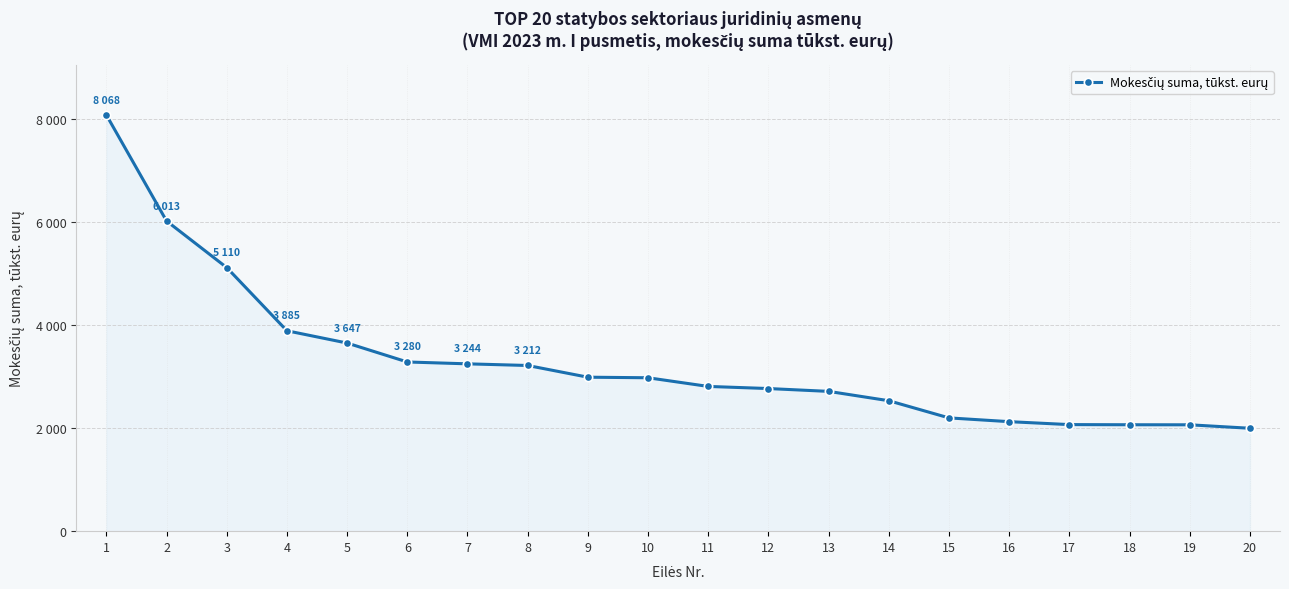

At which label does the data first exceed 2974?

1